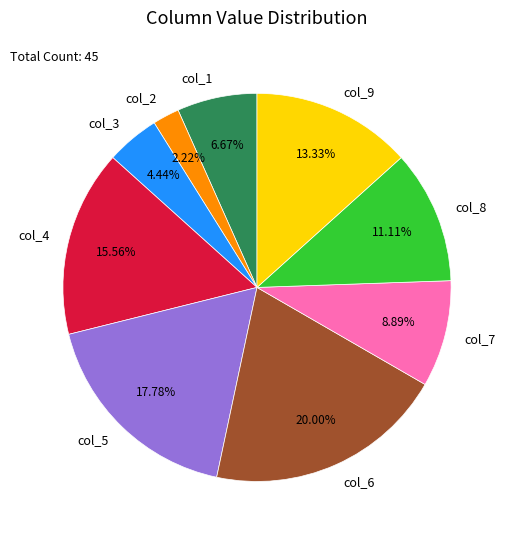

Combined, do col_3 and col_2 account for over 50%?

No